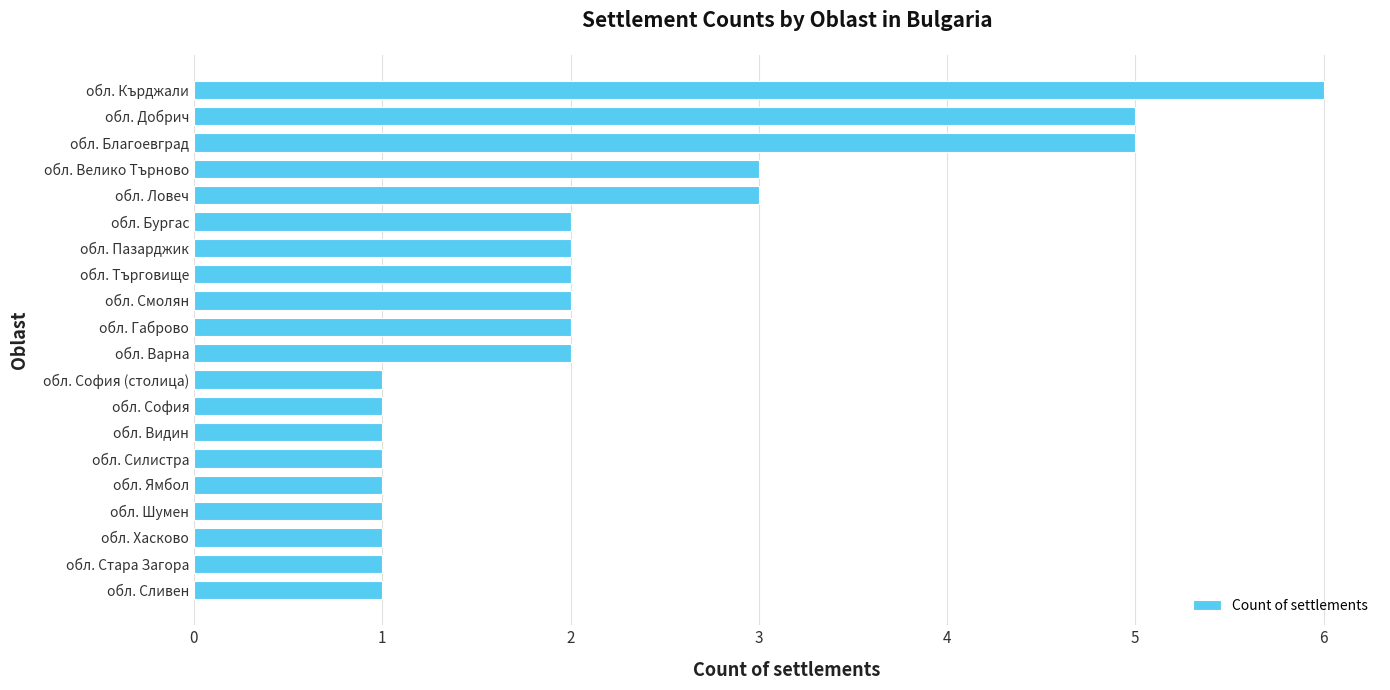

True or false: the data shows 3 at обл. Велико Търново.

True